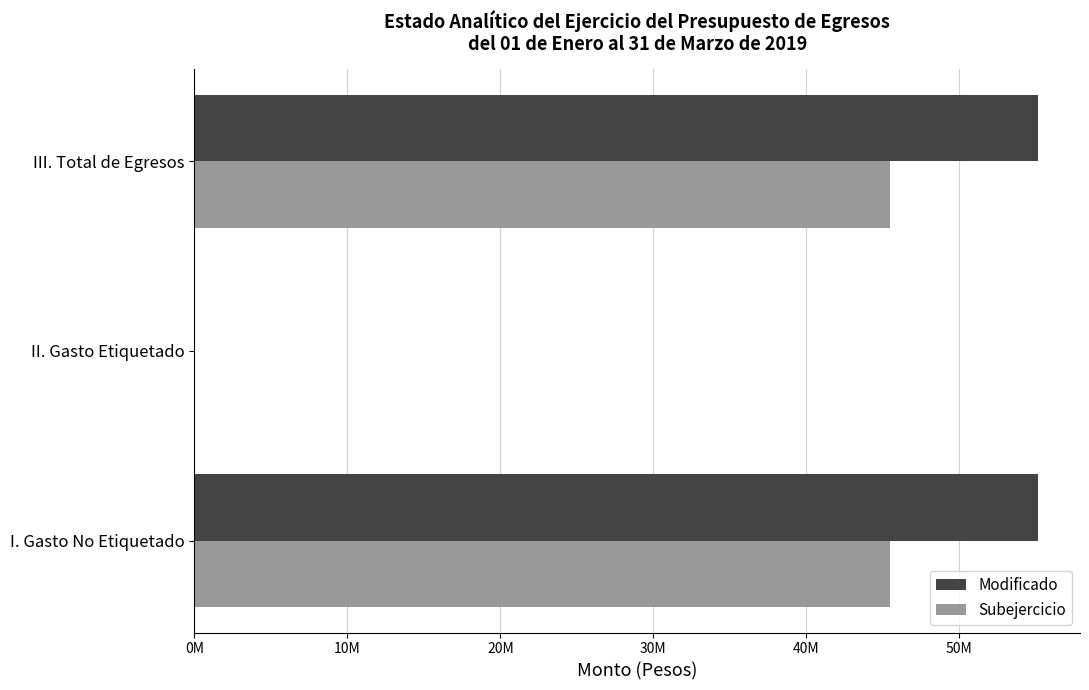

What is the difference between the maximum and minimum values in the Subejercicio series?

45505836.8